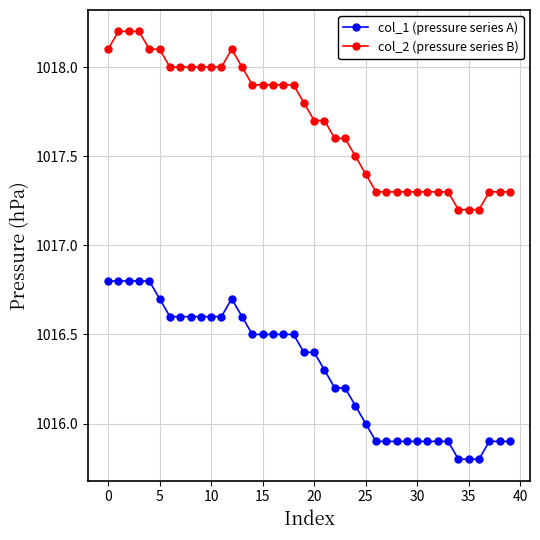

What is the value of the col_1 (pressure series A) point at the 11th from the left?

1016.6